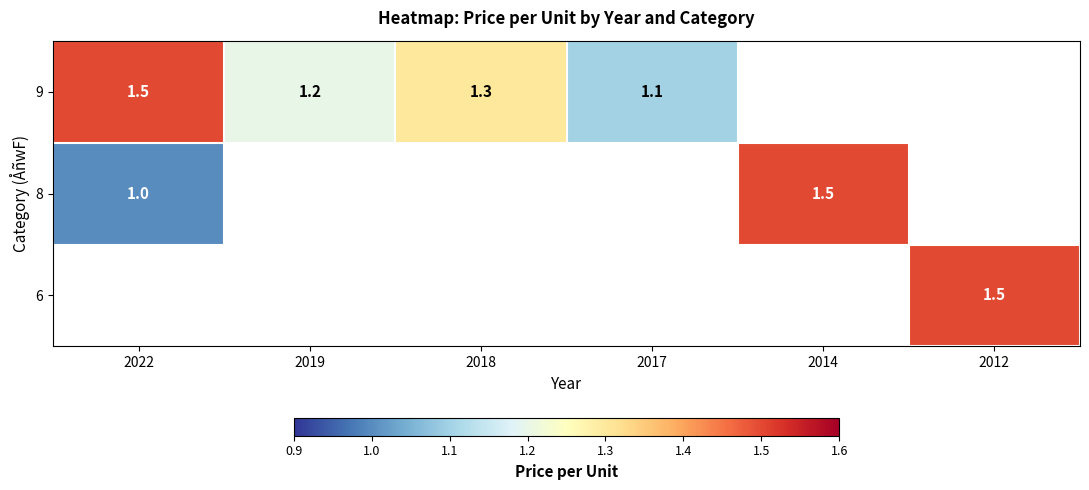

True or false: 8 has a value of 1.0 at 2022.

True